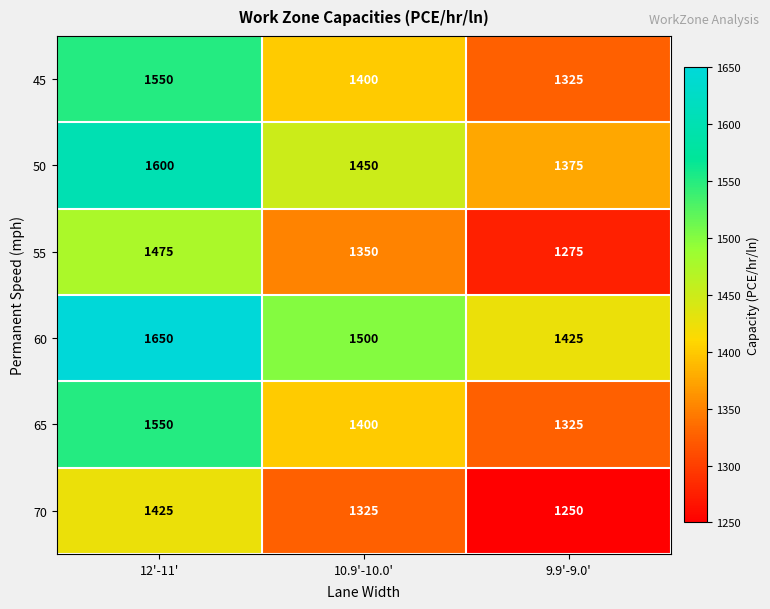

What is the difference between the highest and lowest values at 9.9'-9.0'?

175